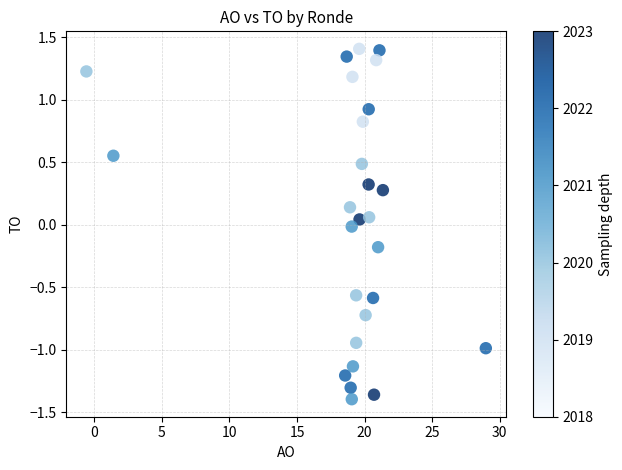

What is the range of Y values (max minus min)?

2.8